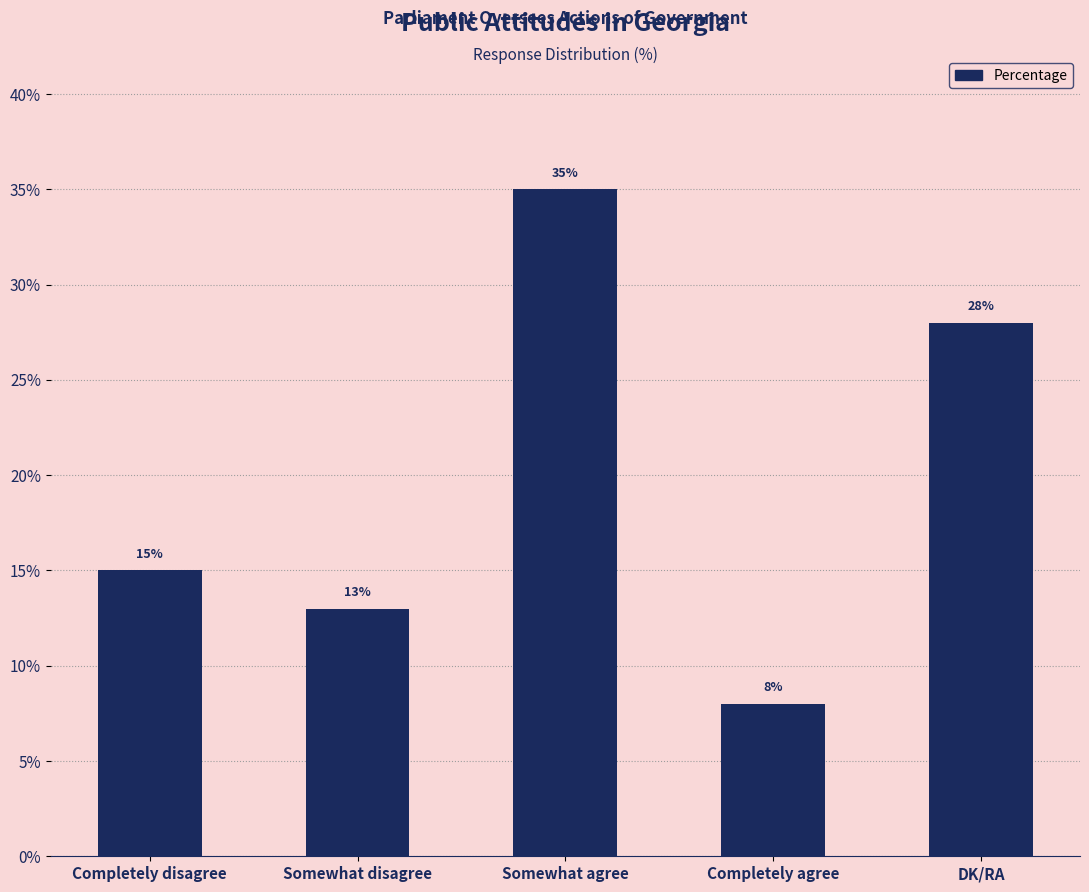

Are the bars grouped side by side (vs. stacked)?

No